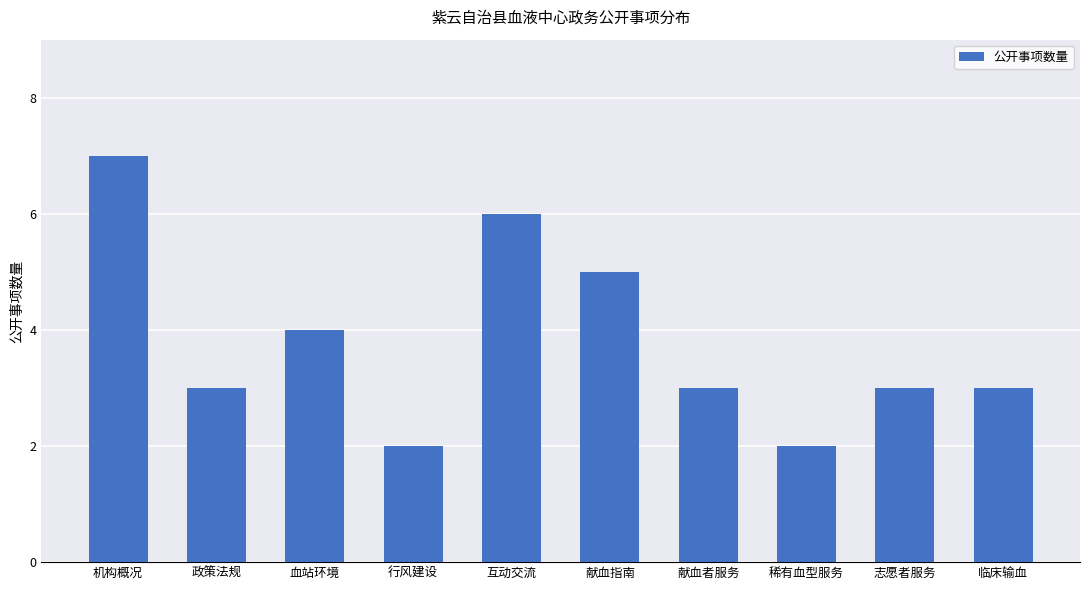

What position from the left is 献血者服务?

7